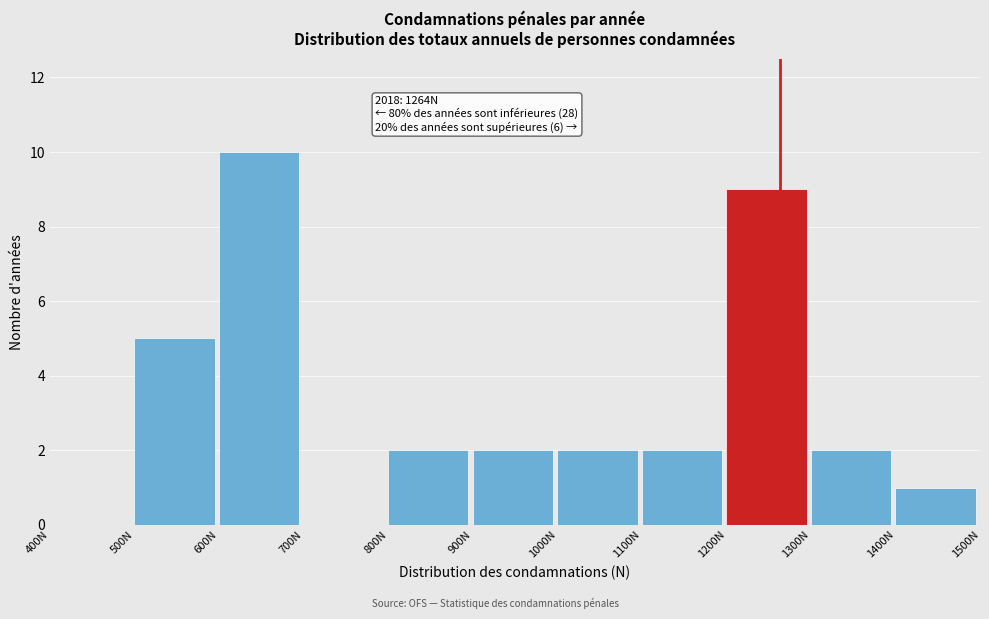

Over which range of the x-axis is the bar tallest?

600 to 700